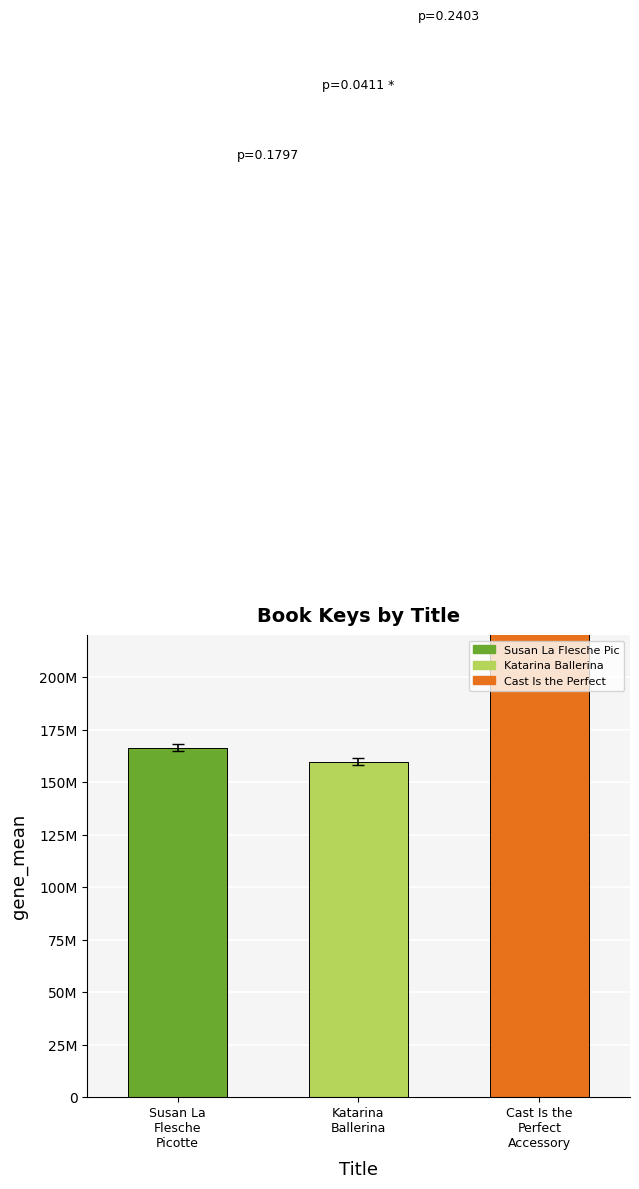

Between Katarina
Ballerina and Susan La
Flesche
Picotte, which is larger?

Susan La
Flesche
Picotte